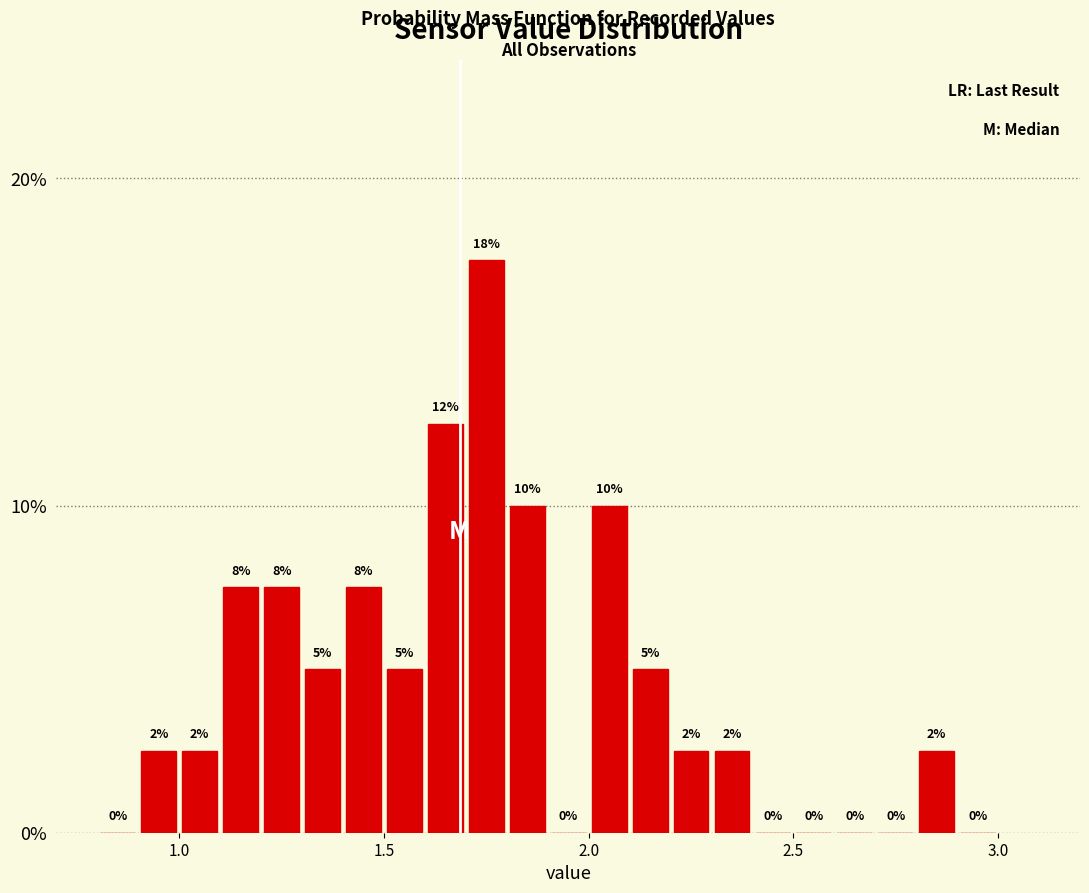

Read against the x-axis, roughly where is the centre of the tallest bar?

1.75